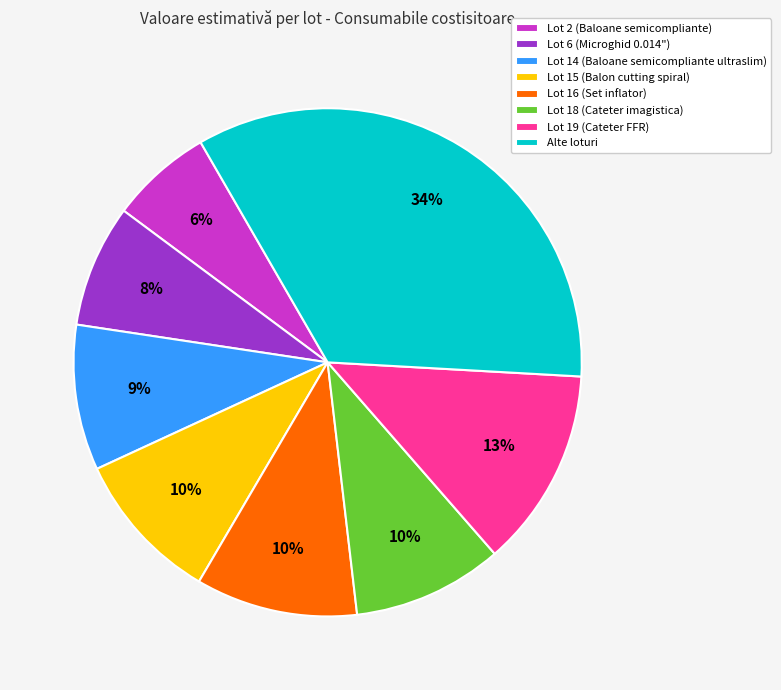

To the nearest percent, what percentage of the pie is Lot 19 (Cateter FFR)?

13%